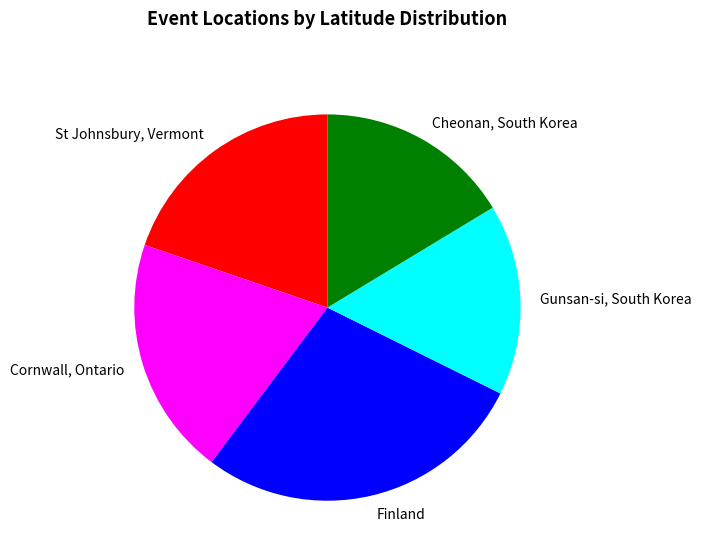

Rank the categories by value from highest to lowest.

Finland, Cornwall, Ontario, St Johnsbury, Vermont, Cheonan, South Korea, Gunsan-si, South Korea